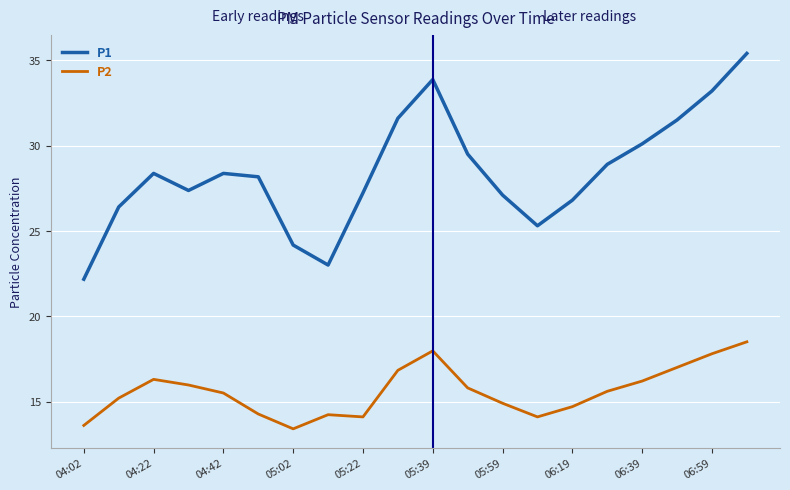

Which series has the largest total across all categories?

P1